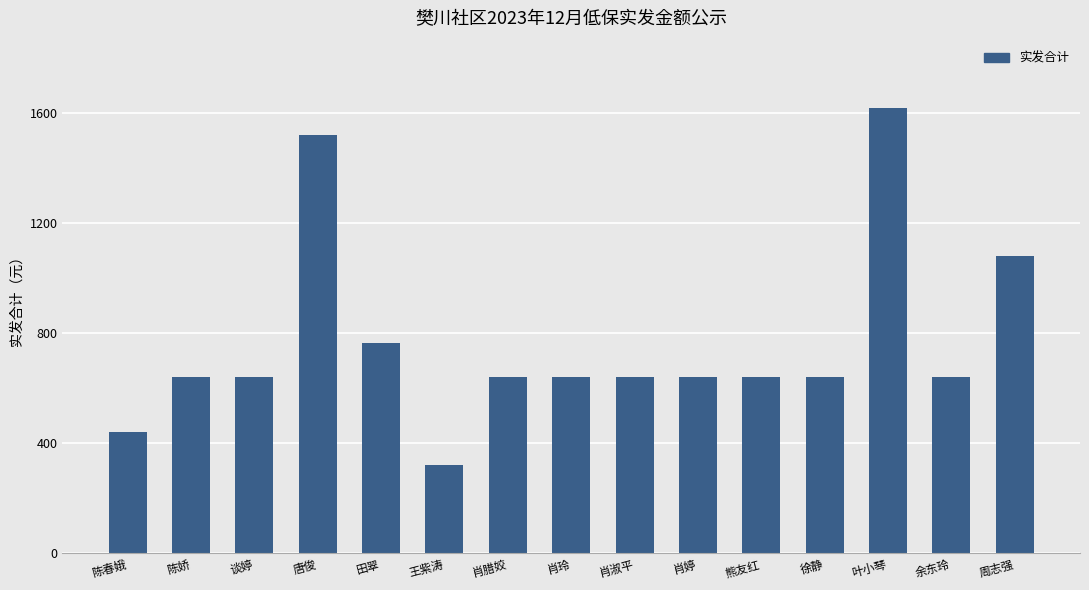

Reading right to left, what are all the values shown in this chart?

1080	640	1620	640	640	640	640	640	640	320	764	1520	640	640	440